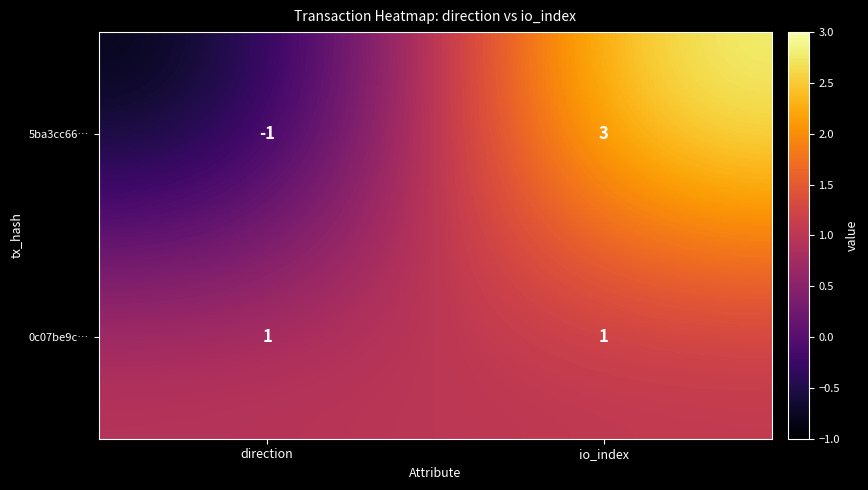

Which series has the widest spread of values?

5ba3cc66…